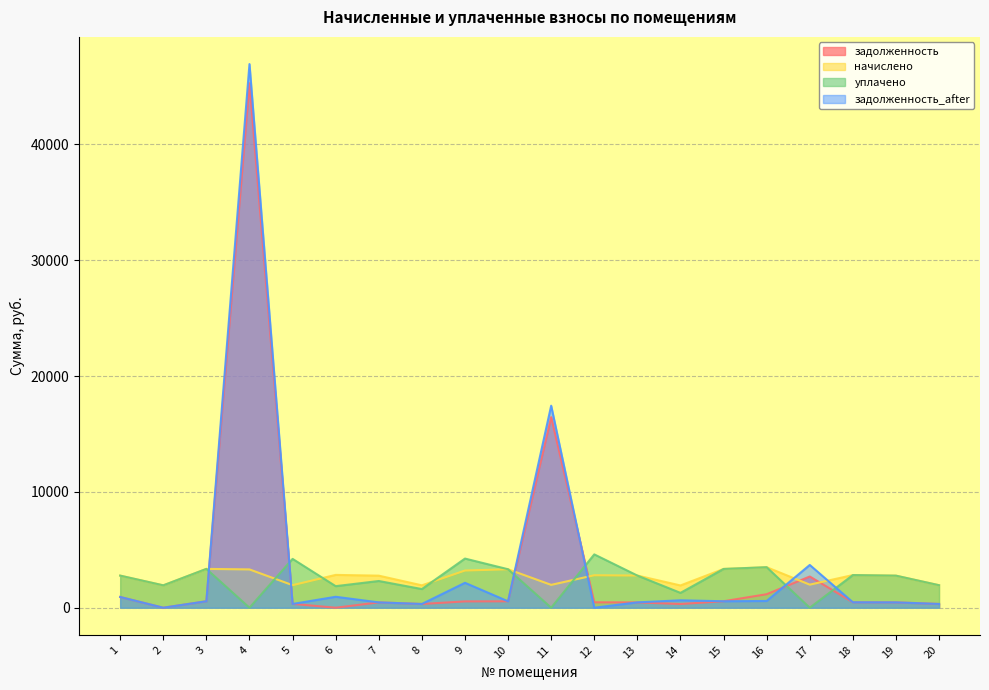

At which label does начислено reach its minimum?

14